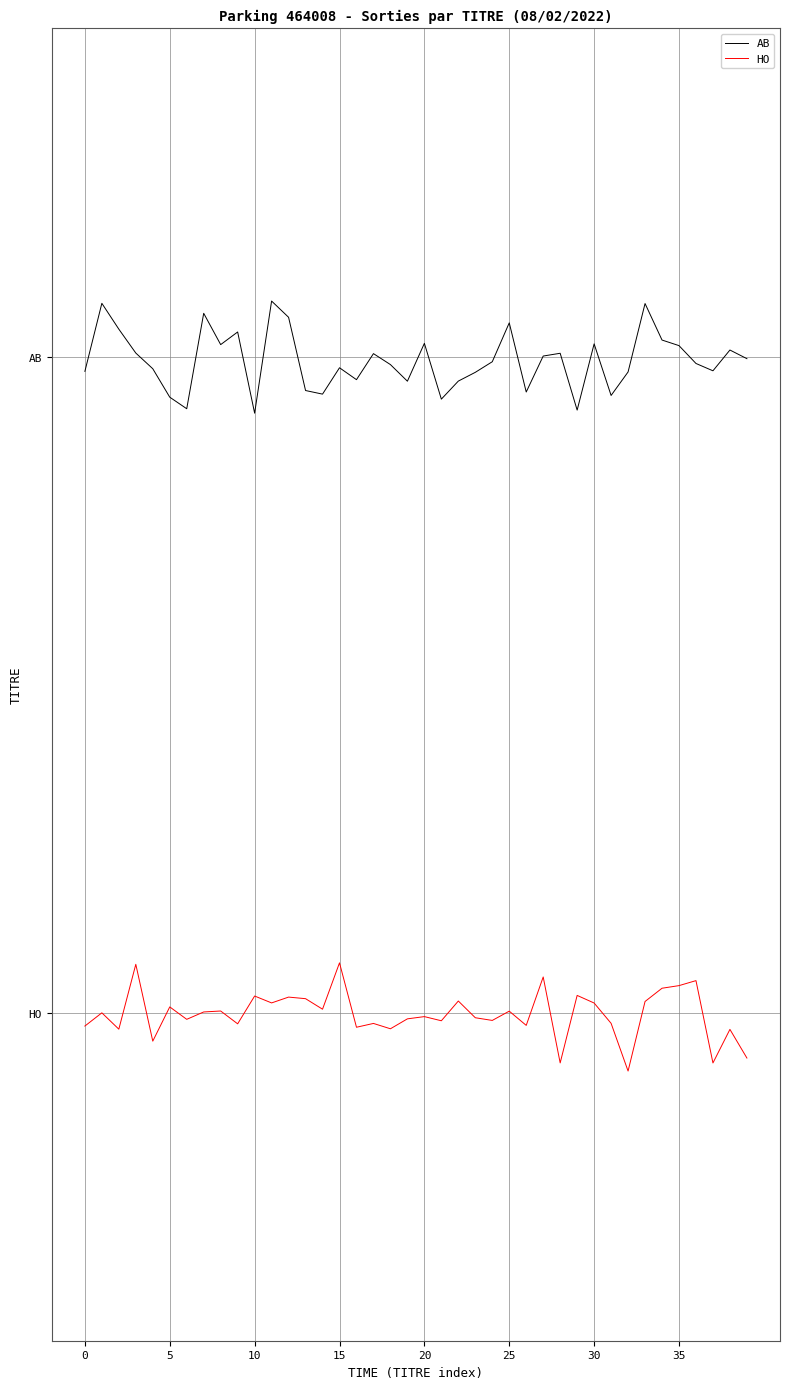

True or false: HO and AB cross at least once.

False